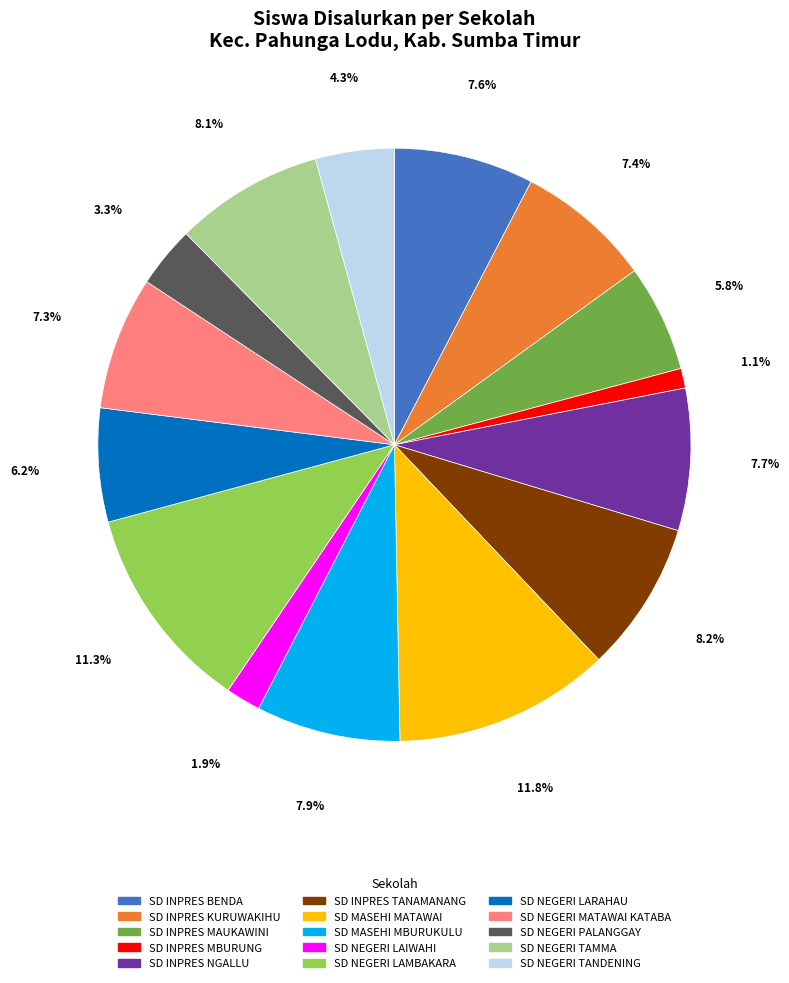

How many slices are in this pie chart?

15